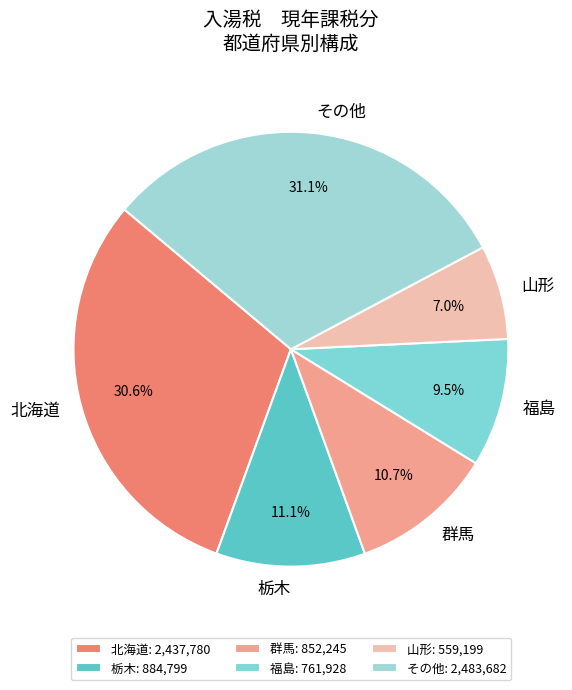

Does 北海道 account for over 50% of the chart?

No